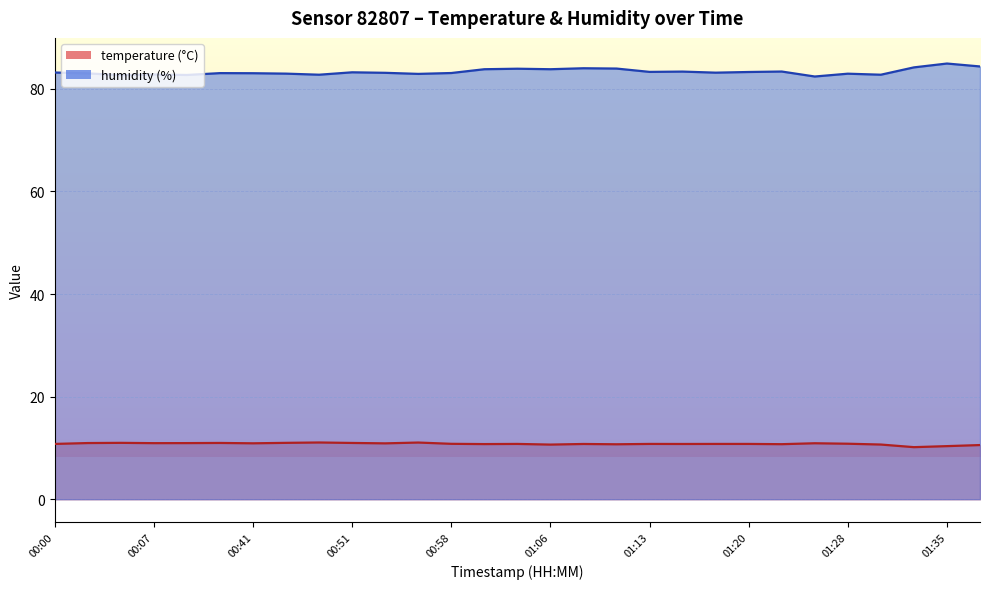

What is the maximum value shown in the chart?

85.0